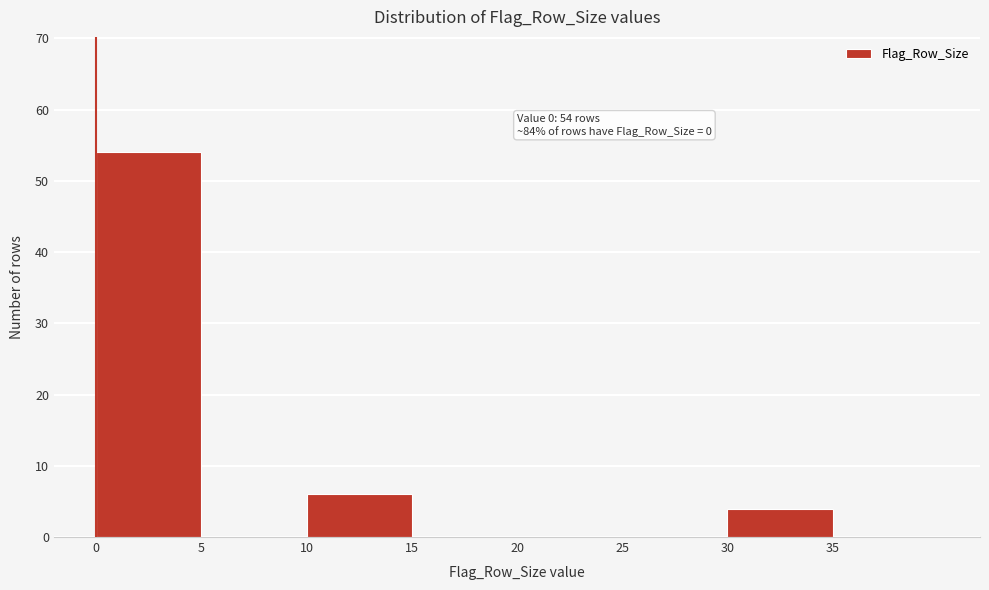

Over which range of the x-axis is the bar tallest?

0 to 5